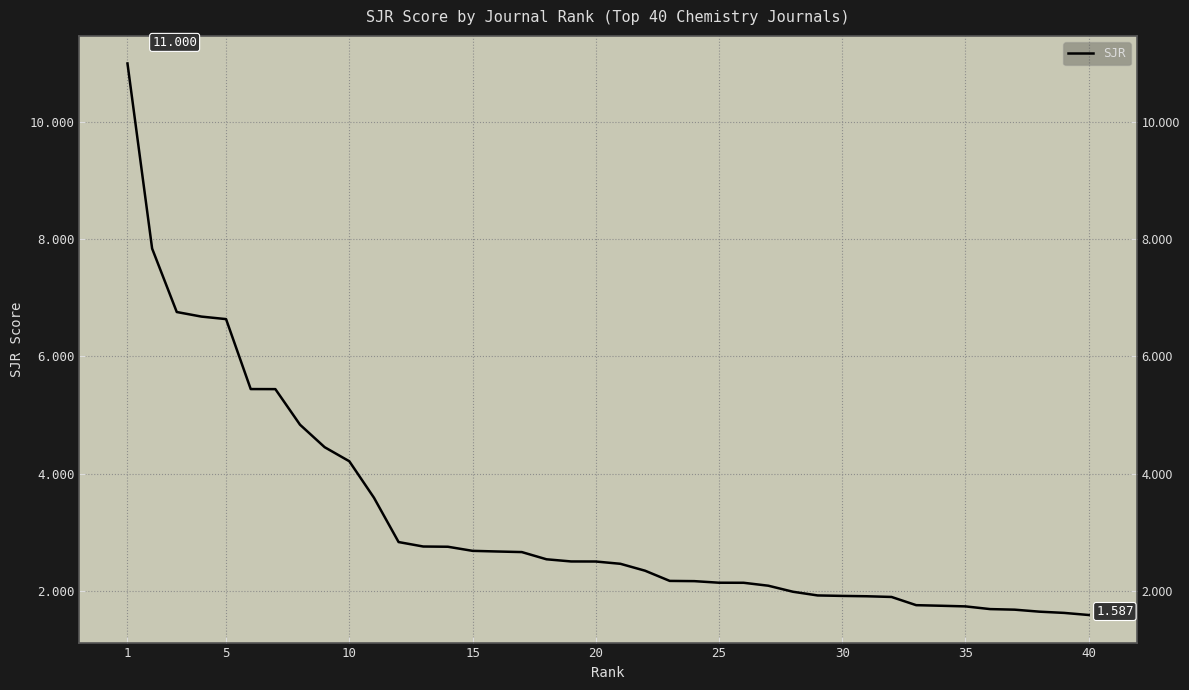

What is the smallest value displayed?

1.6